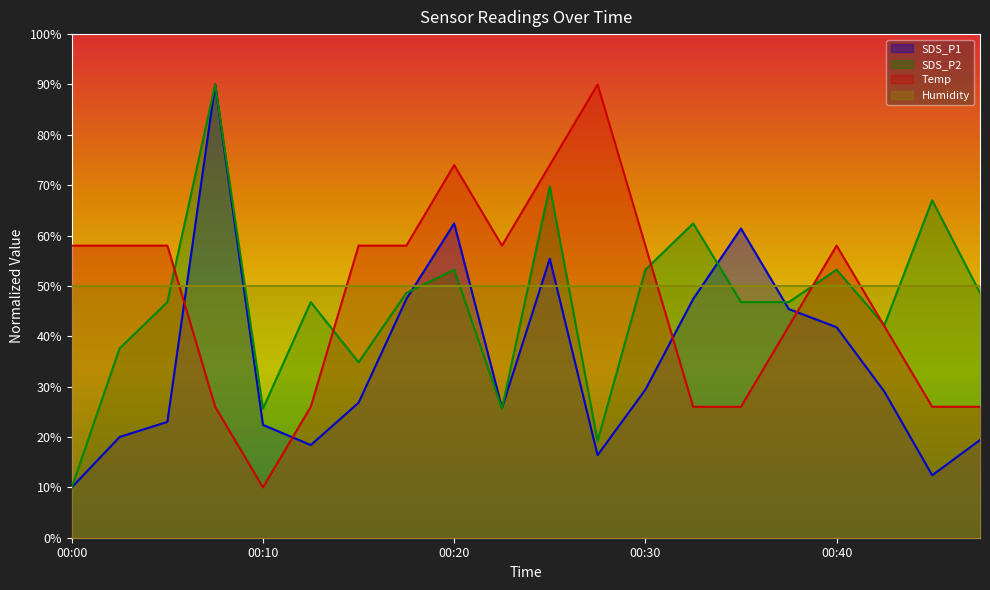

At which category does SDS_P2 reach its first local peak?

00:07